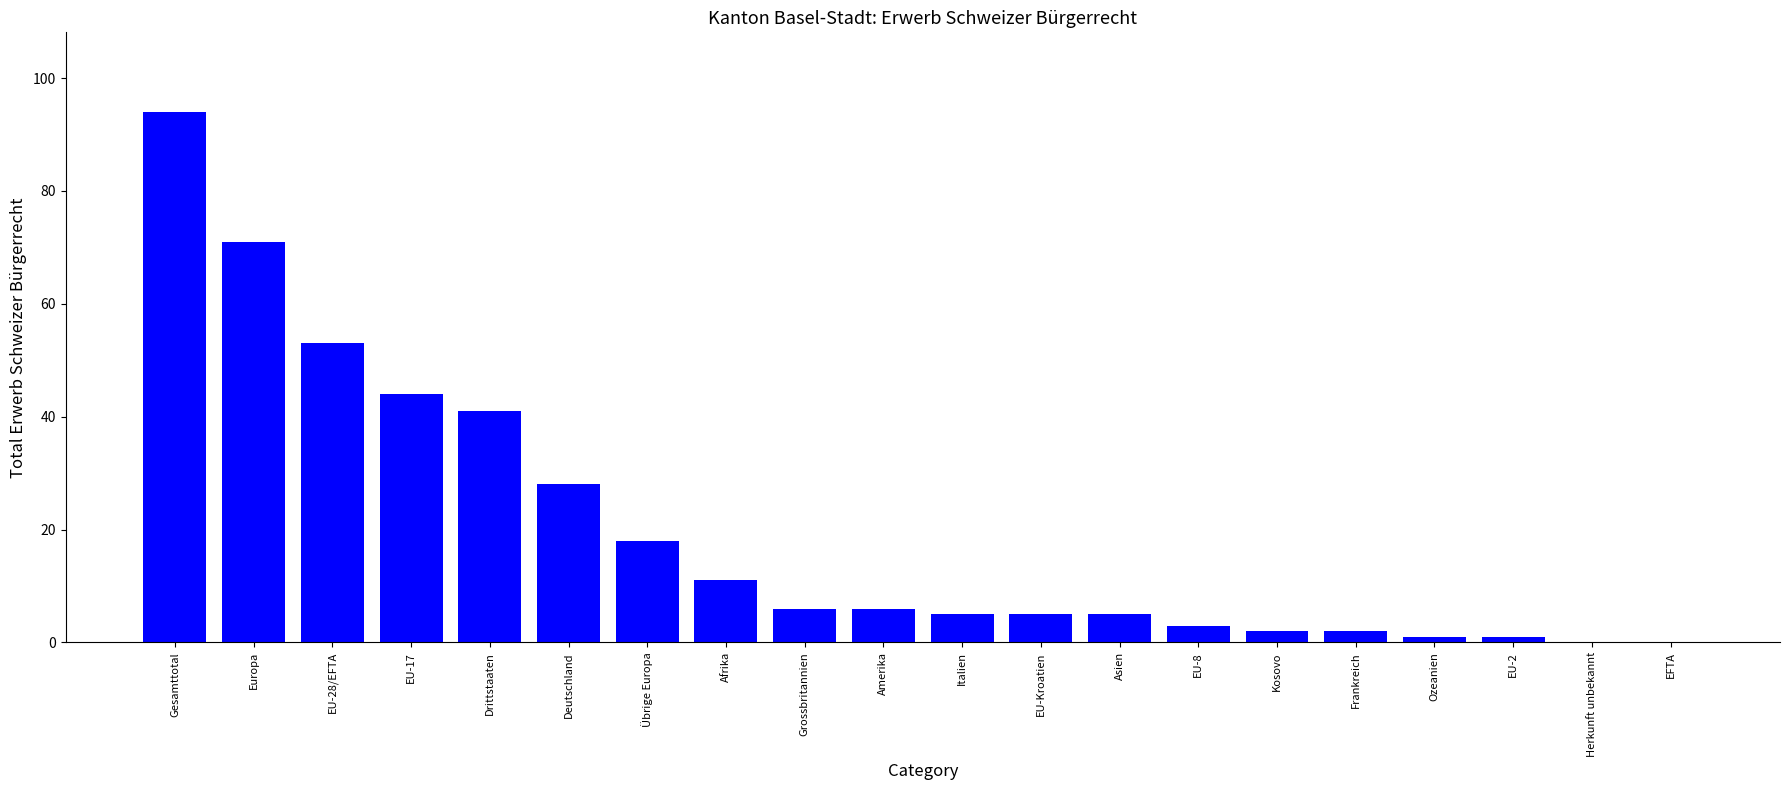

At which label is the value closest to 47?

EU-17